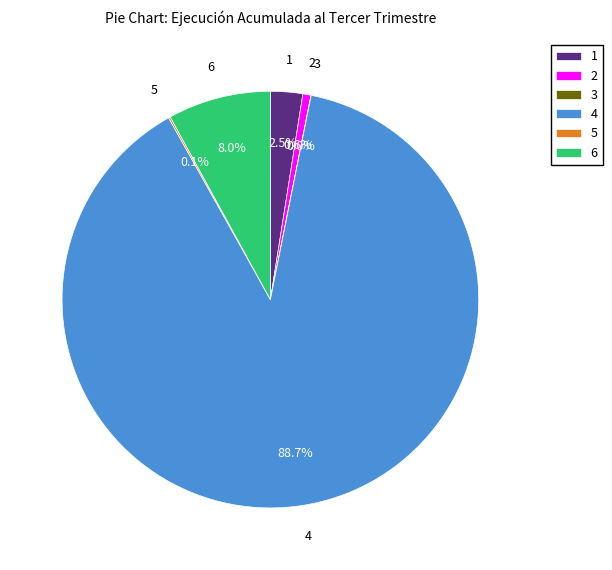

What portion of the pie excludes 2?

99.4%